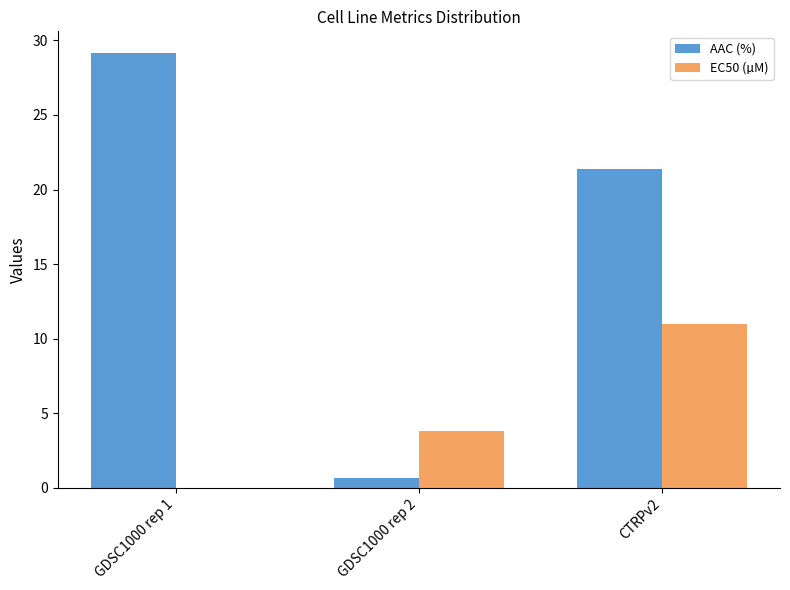

At which label does EC50 (µM) first exceed 3?

GDSC1000 rep 2